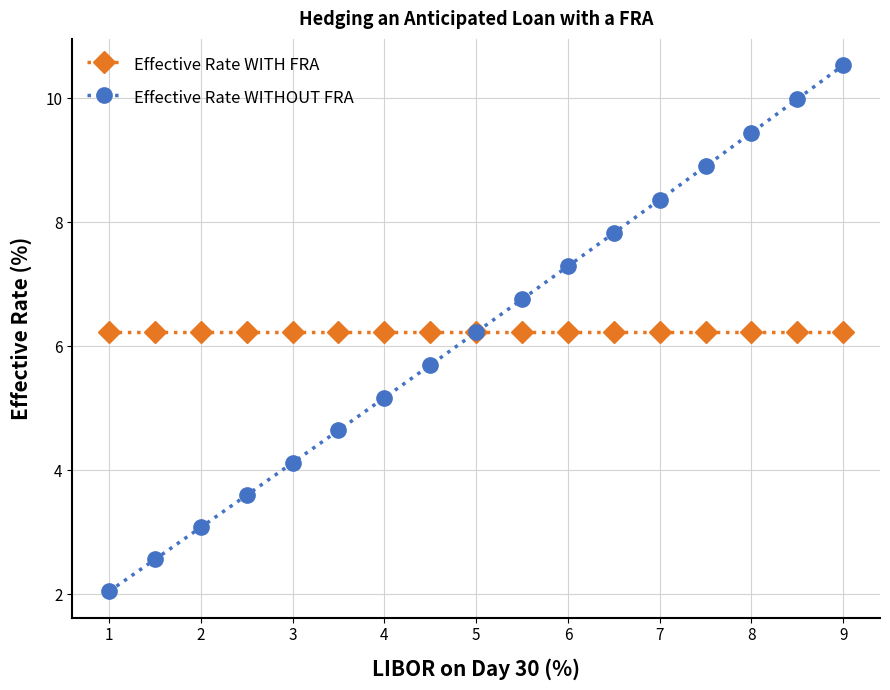

At how many categories does at least one series exceed 5?

17